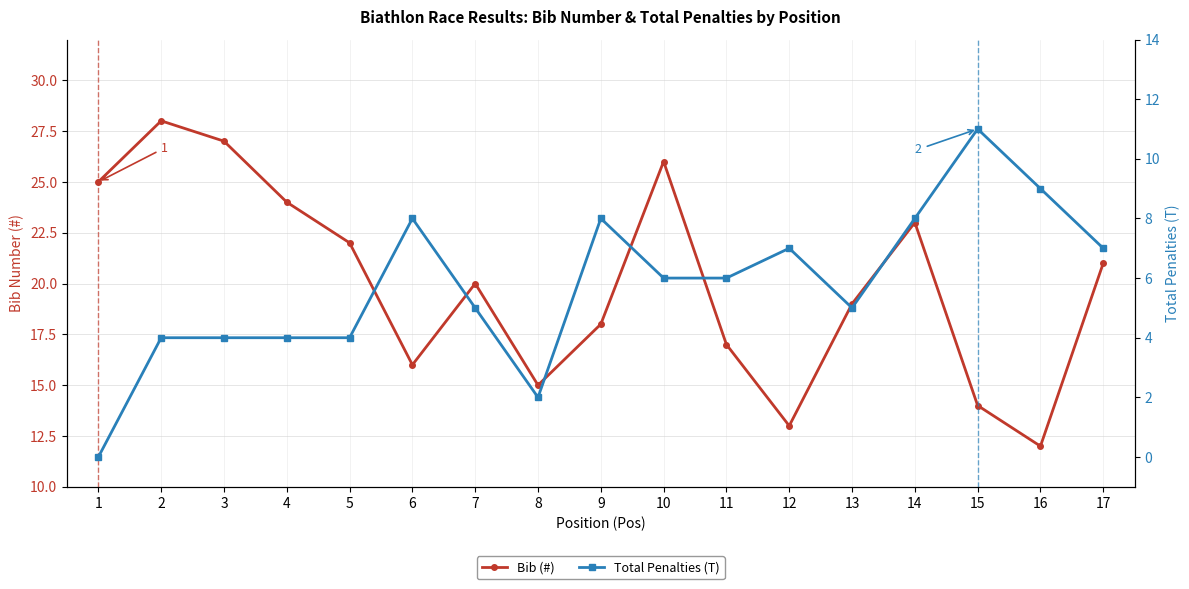

What is the value of the Bib (#) point at the 16th from the left?

12